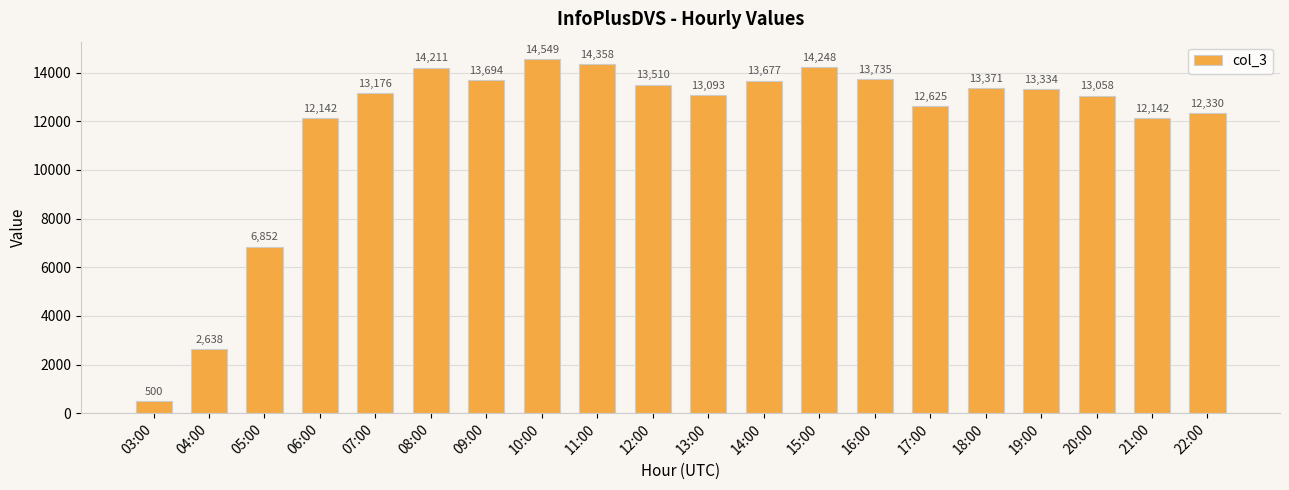

Reading left to right, transcribe all the data shown in this chart.

500	2638	6852	12142	13176	14211	13694	14549	14358	13510	13093	13677	14248	13735	12625	13371	13334	13058	12142	12330